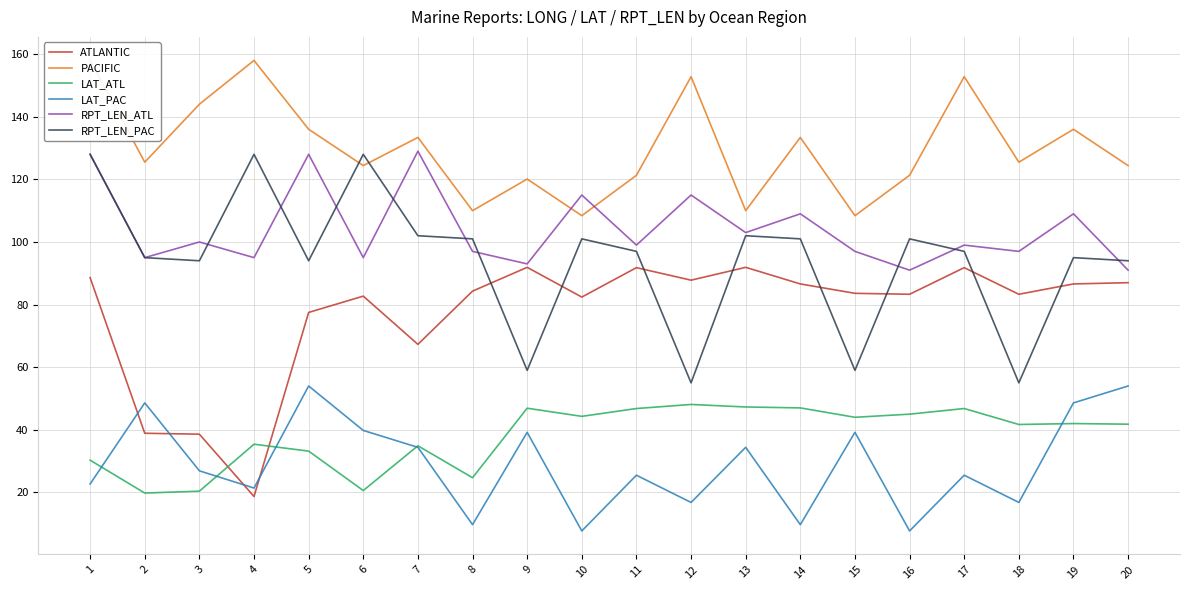

What is the smallest value displayed?

7.7